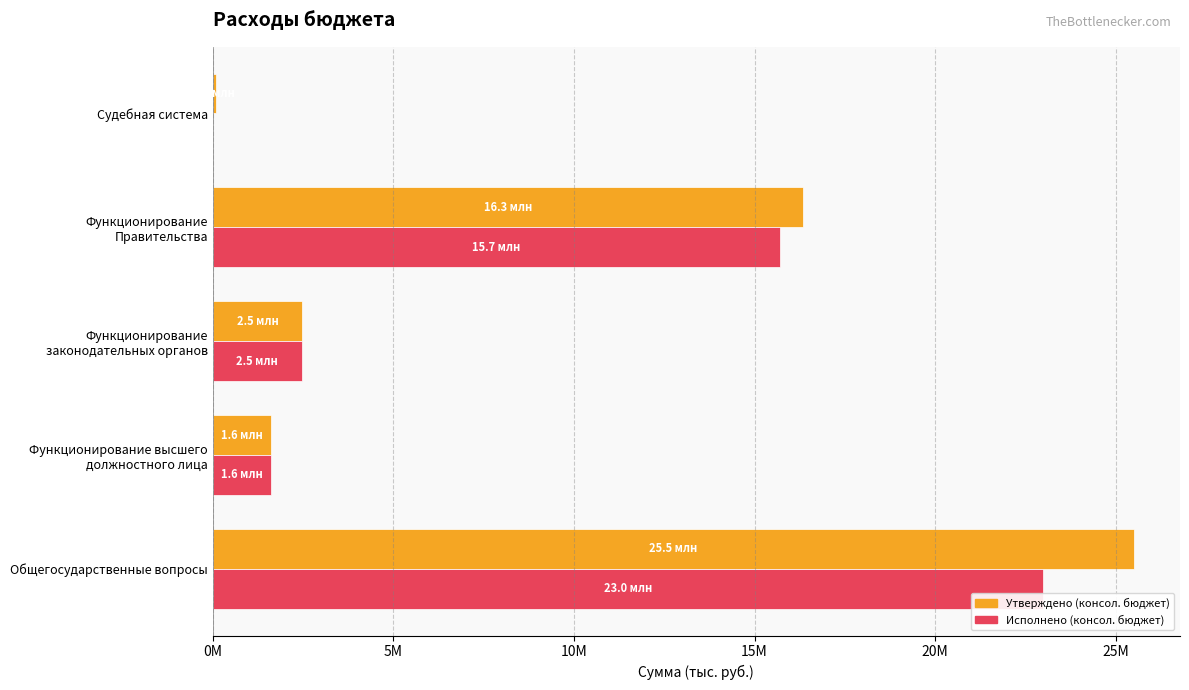

What is the lowest value of the Утверждено (консол. бюджет) series?

84900.0